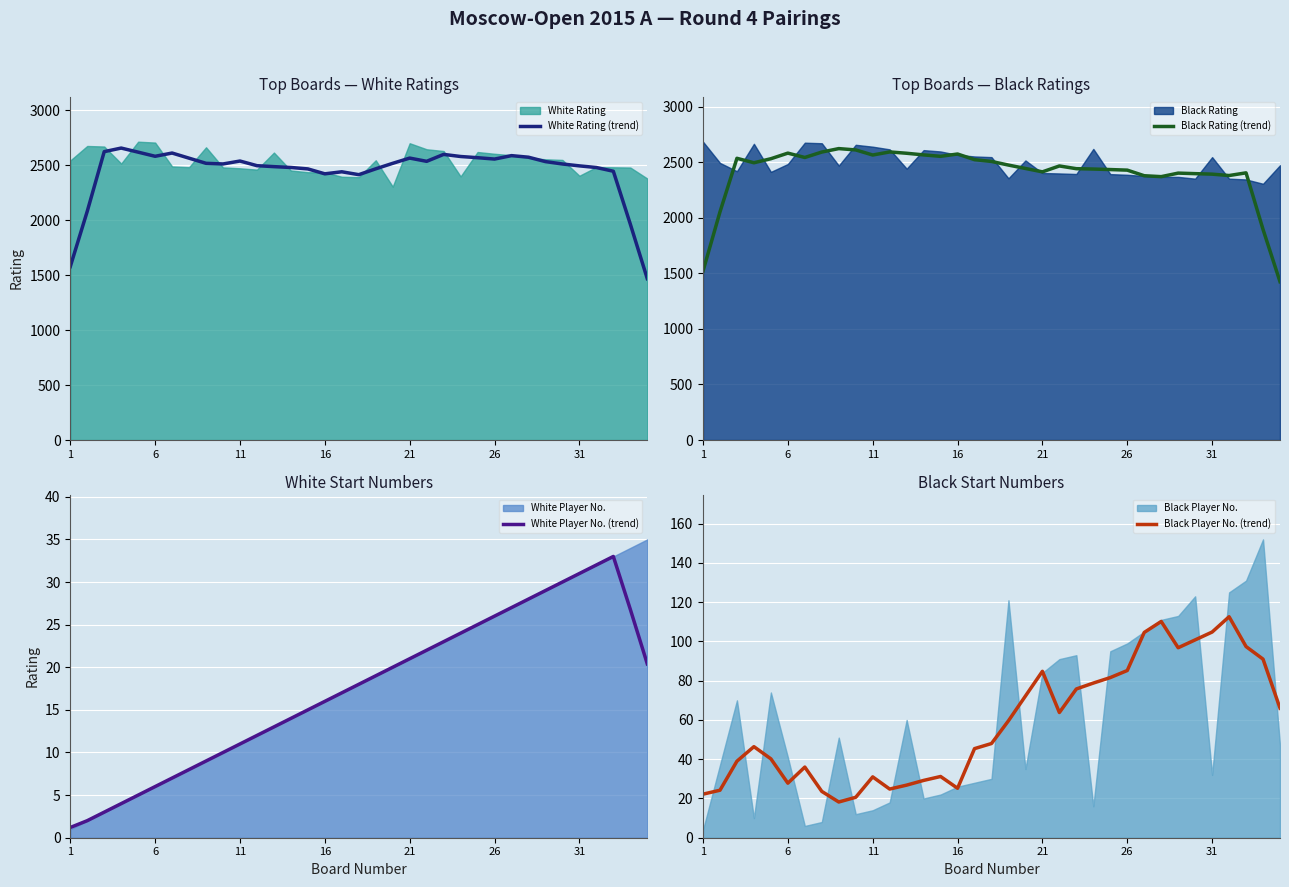

Is the value of Black Player No. (trend) at 6 greater than the value of Black Rating (trend) at 16?

No